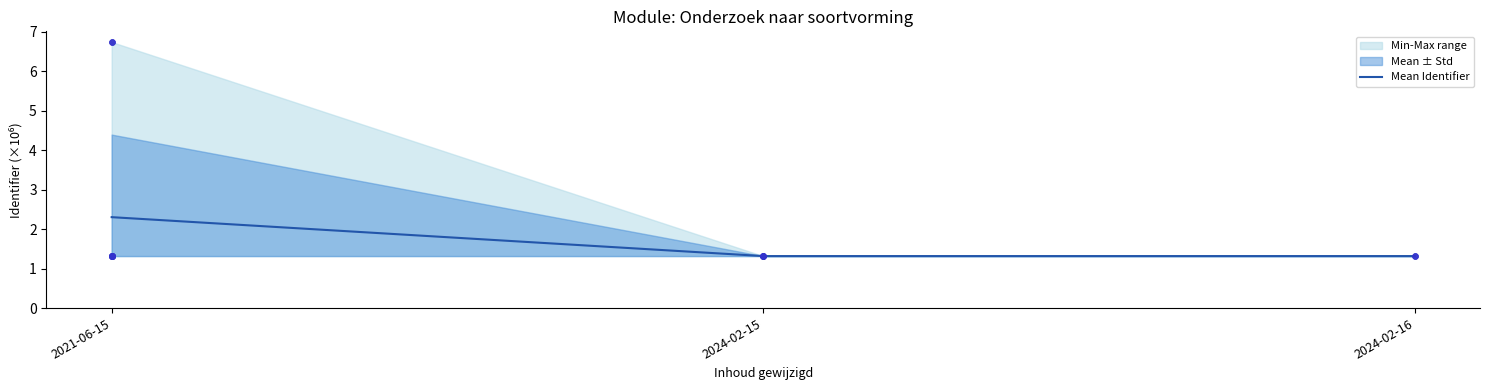

Approximately how many times larger is the value at 2024-02-16 compared to 2021-06-15?

0.6